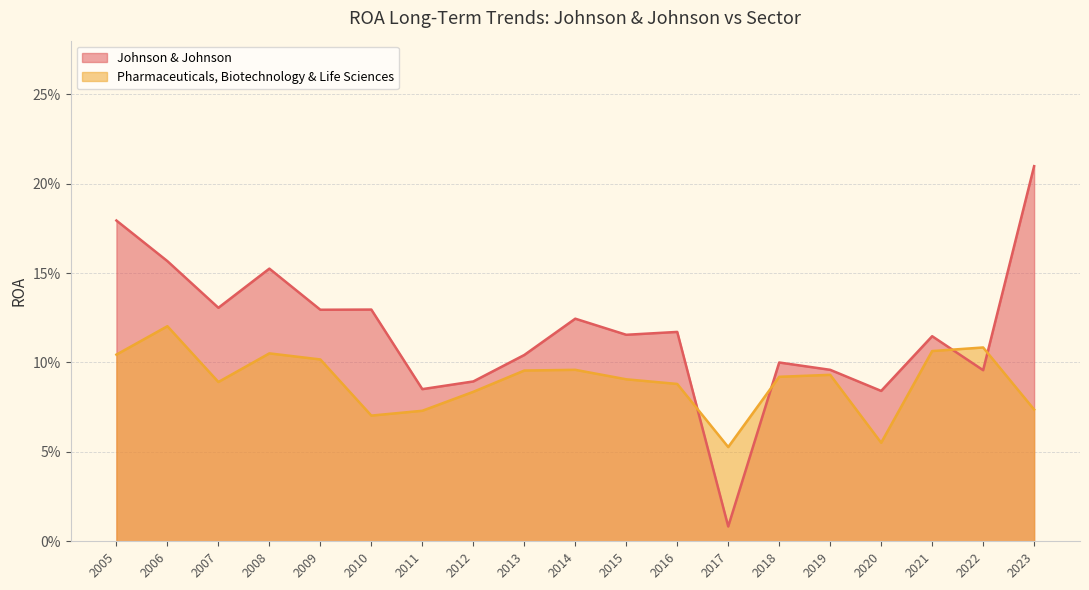

How many categories are shown in the chart?

19